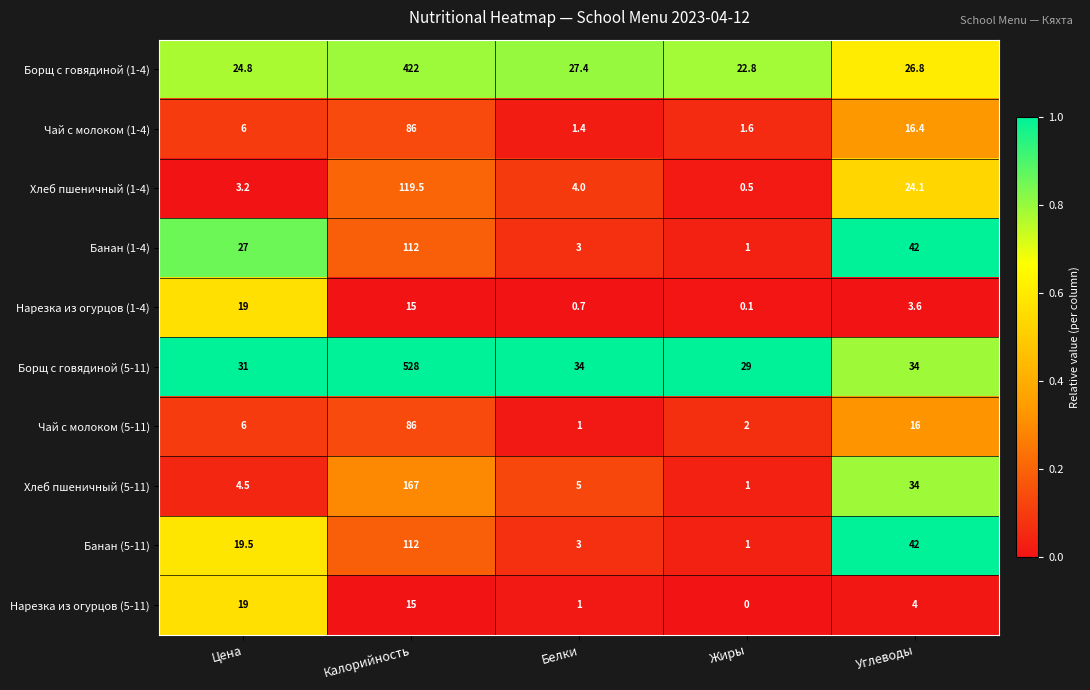

How many data points in Банан (5-11) are less than 19?

2